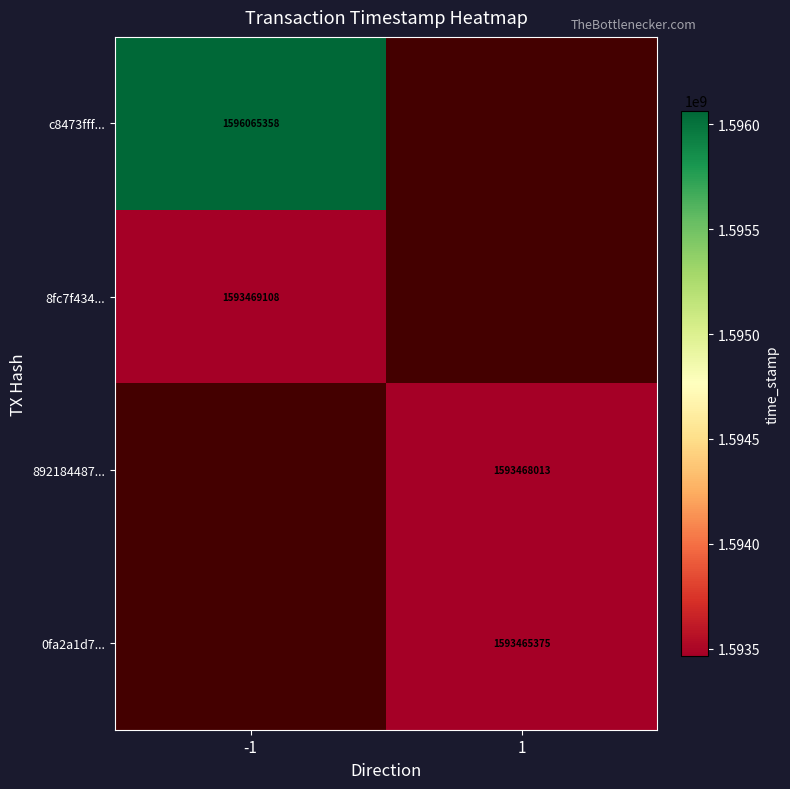

What is the difference between the highest and lowest values at -1?

2596250.0